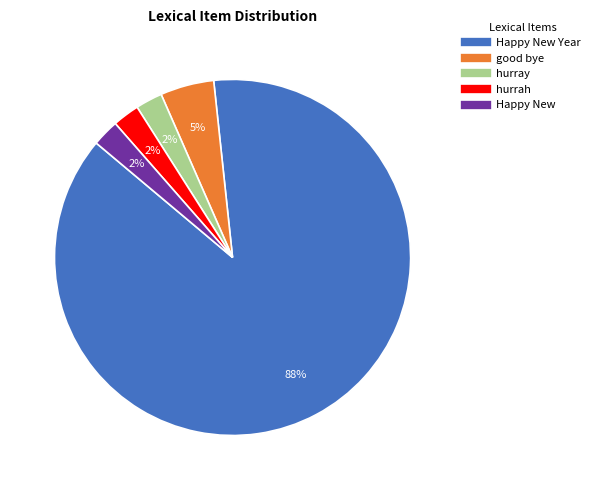

Is there a majority slice in this chart?

Yes